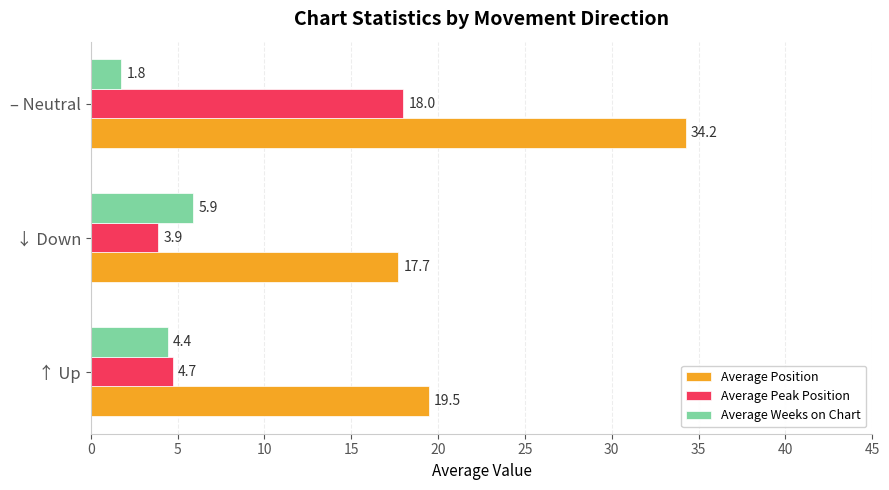

Rank the series by their average value, from highest to lowest.

Average Position, Average Peak Position, Average Weeks on Chart